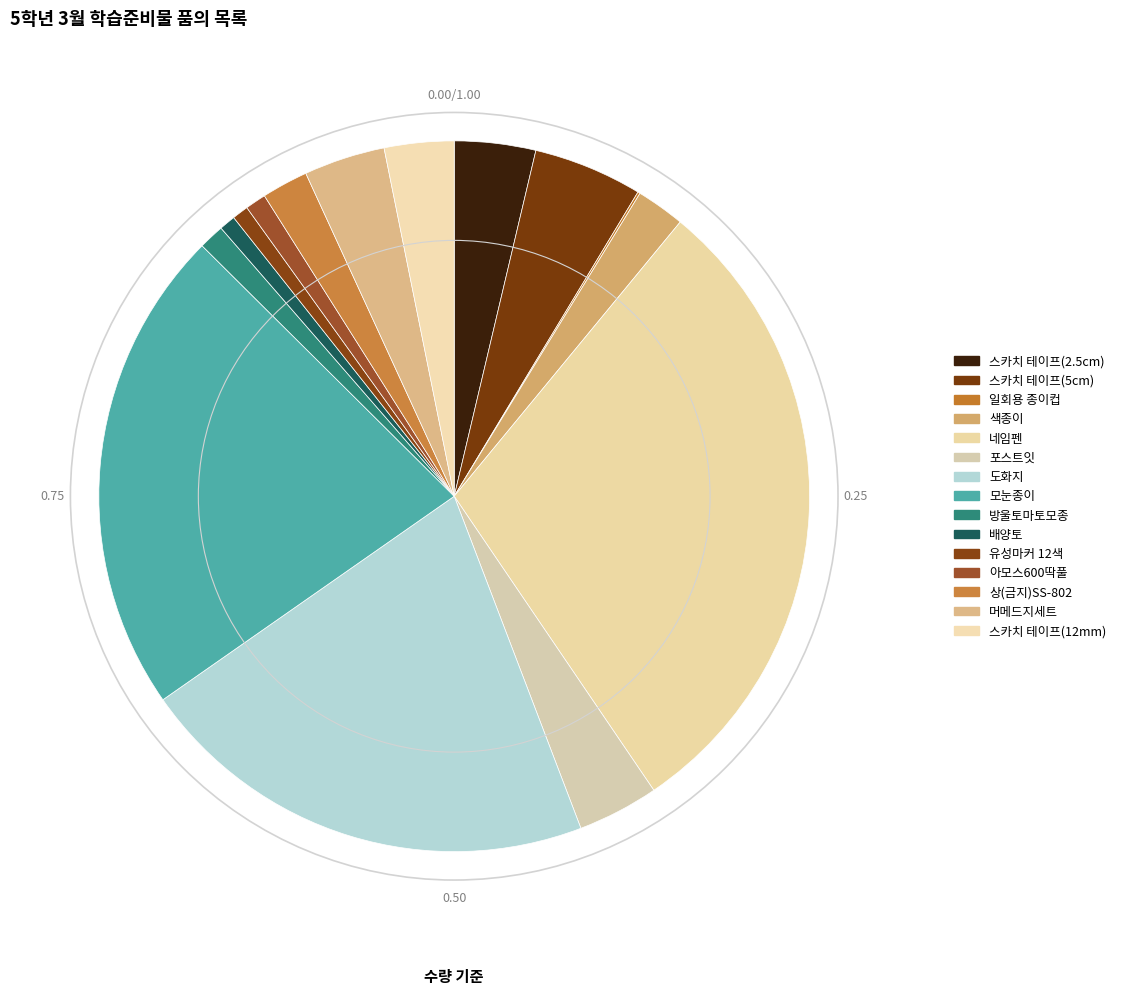

What percentage do 포스트잇 and 일회용 종이컵 together represent?

3.8%